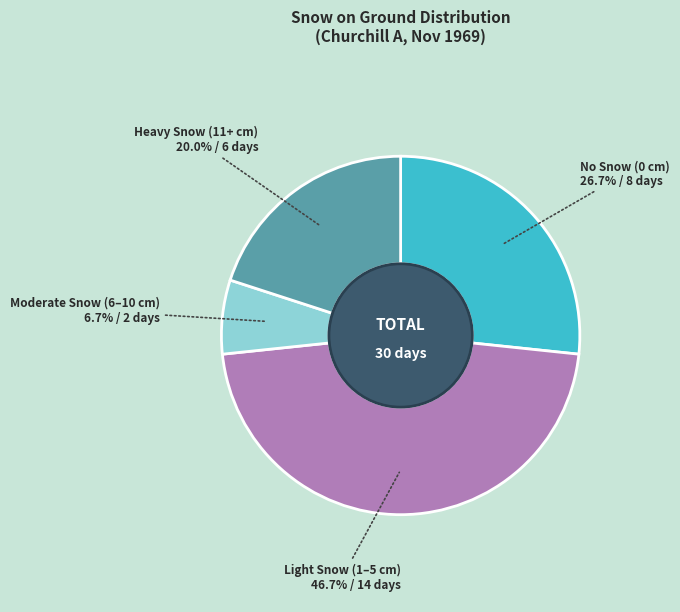

Does any single category account for the majority?

No